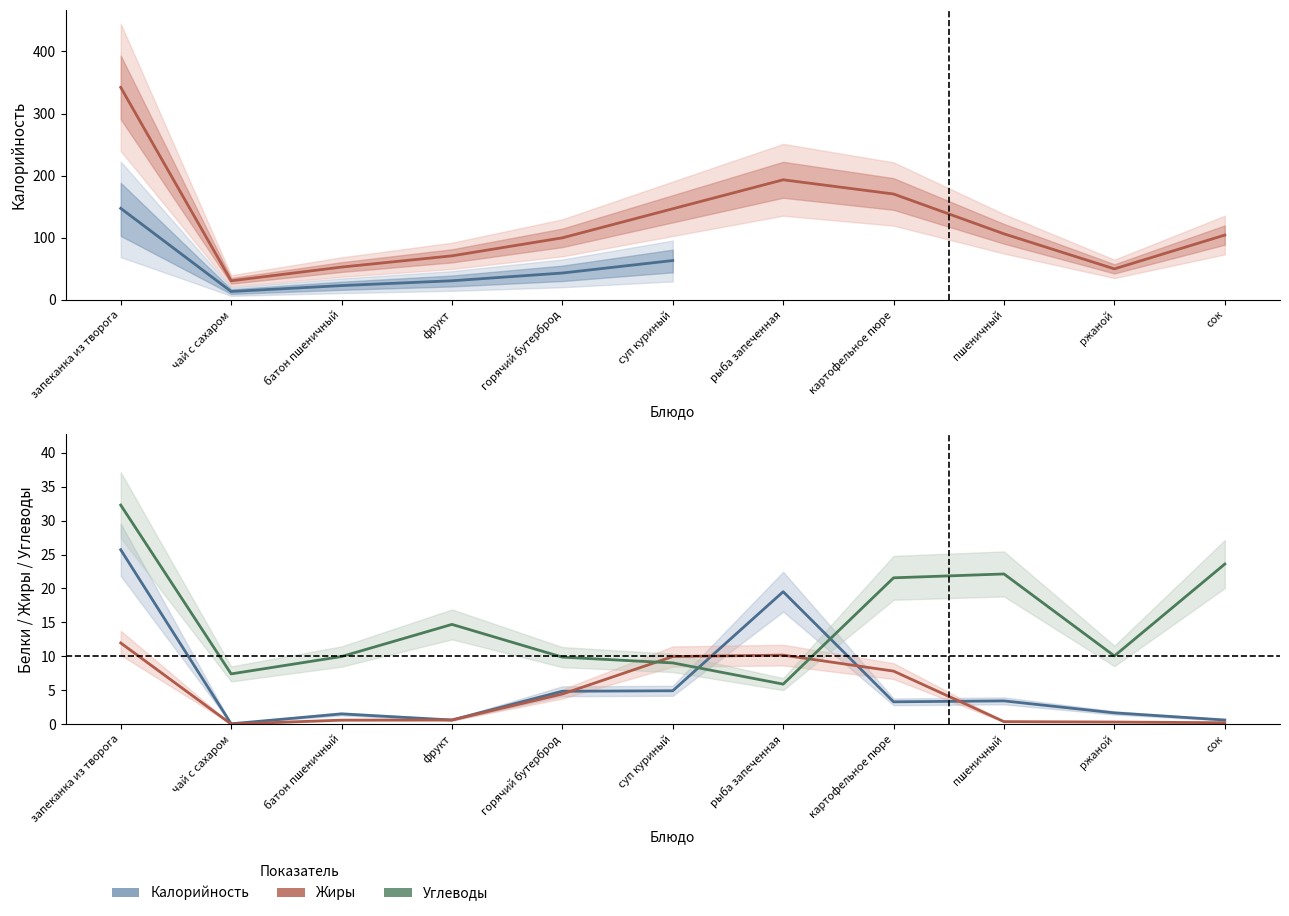

True or false: Жиры has a value of 10.2 at рыба запеченная.

True